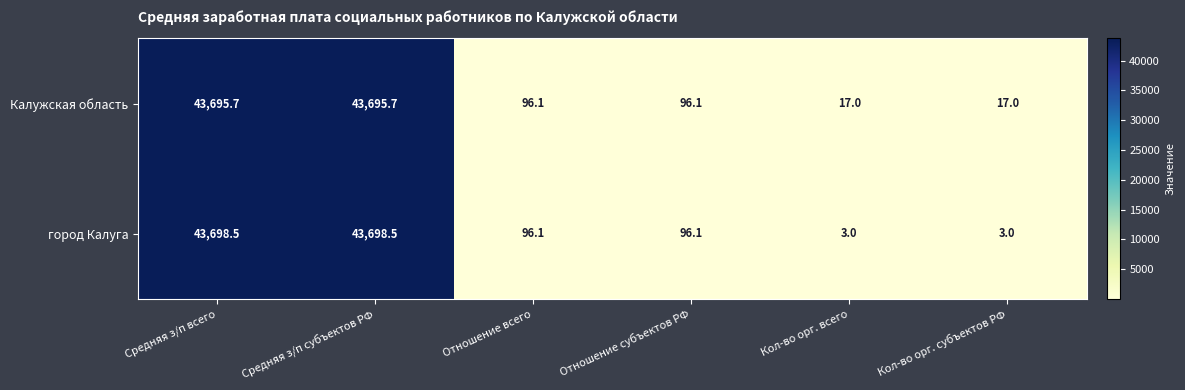

What is the approximate value of город Калуга at Кол-во орг. субъектов РФ?

3.0